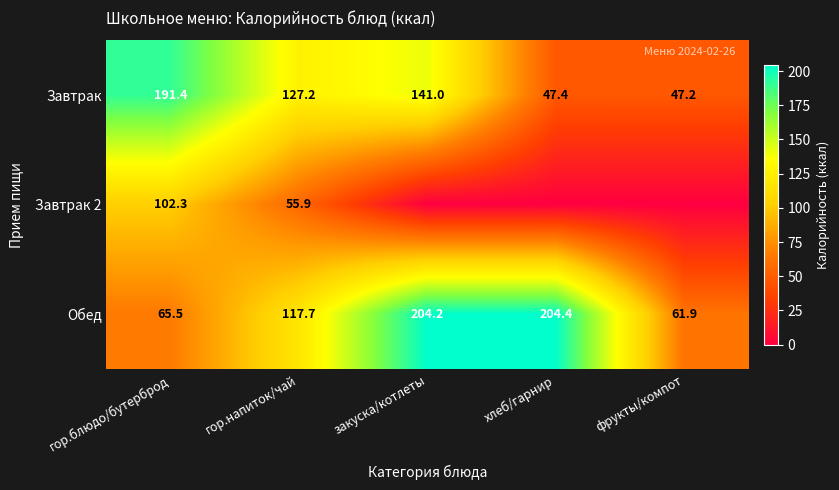

Which has a higher value, гор.напиток/чай or фрукты/компот?

гор.напиток/чай